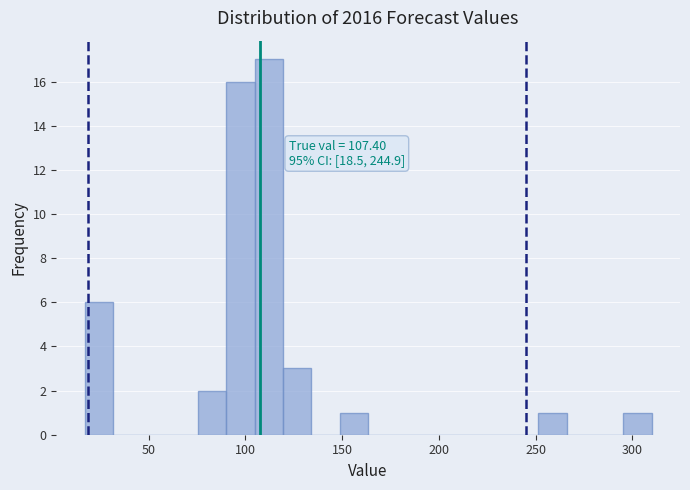

Read against the x-axis, roughly where is the centre of the tallest bar?

110